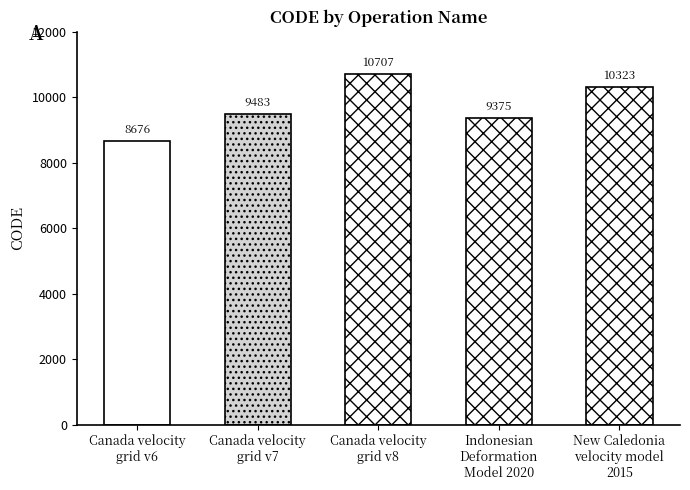

Approximately how many times larger is the value at New Caledonia
velocity model
2015 compared to Canada velocity
grid v6?

1.2